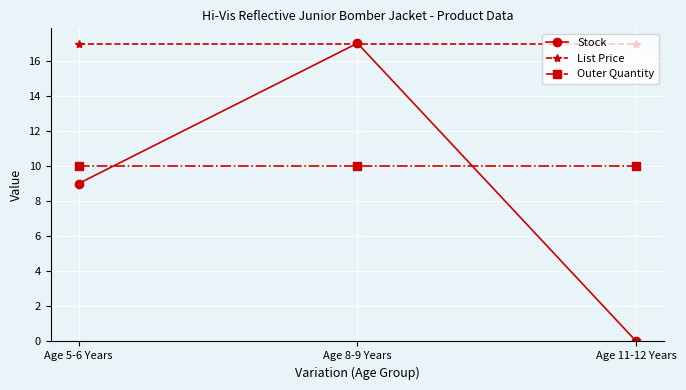

Read the Stock value at Age 8-9 Years.

17.0